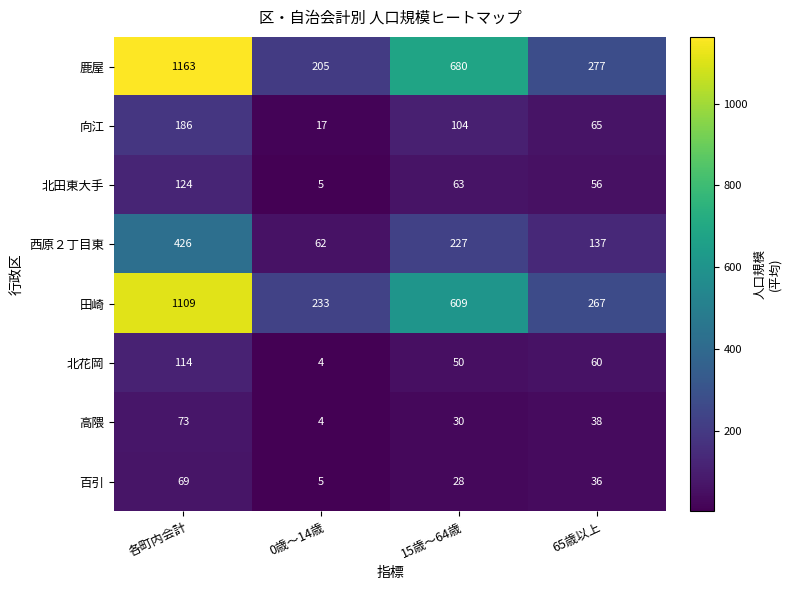

What is the average value of the 北花岡 series?

57